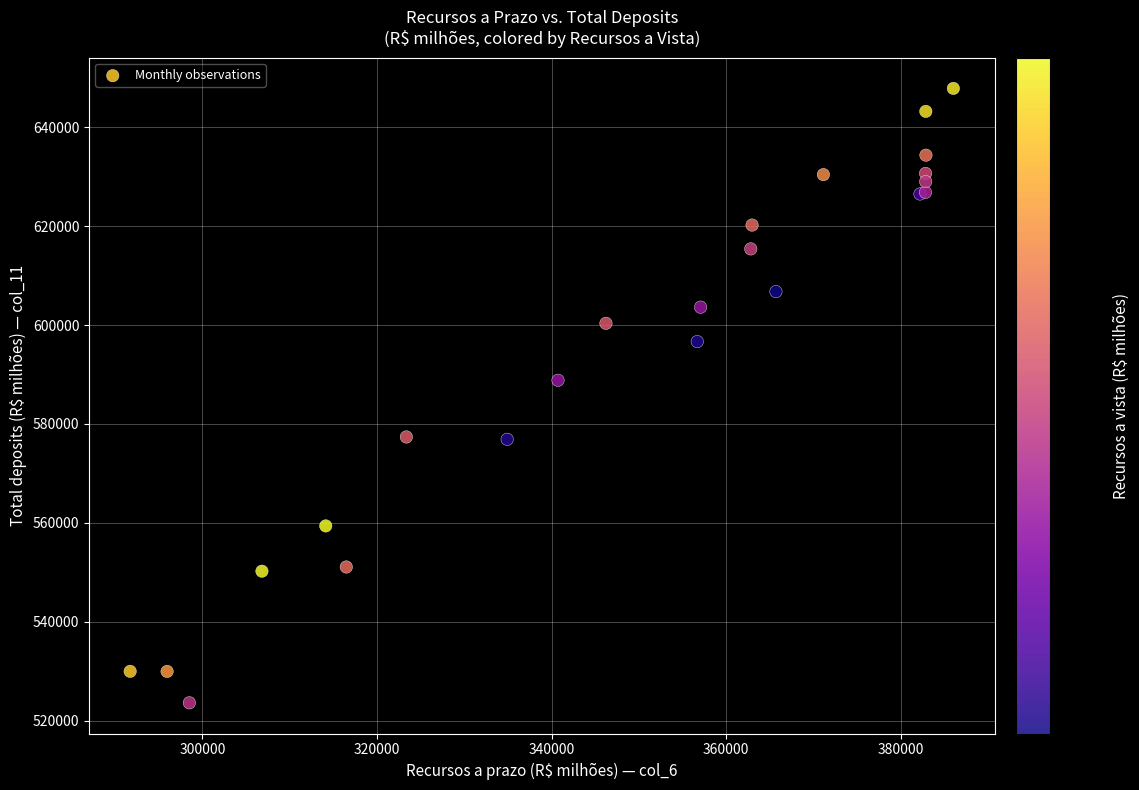

What Y value in the scatter plot is closest to 585728?

588829.6